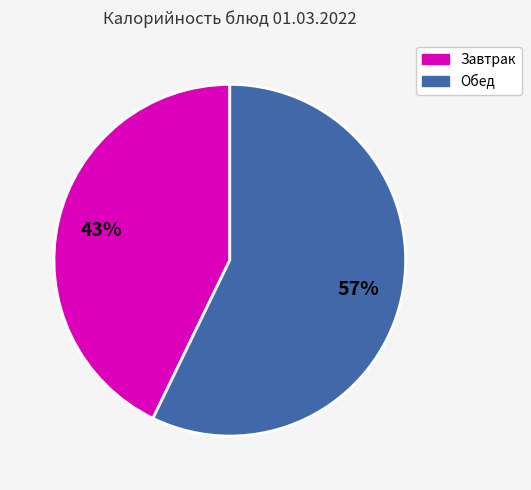

Is there a majority slice in this chart?

Yes